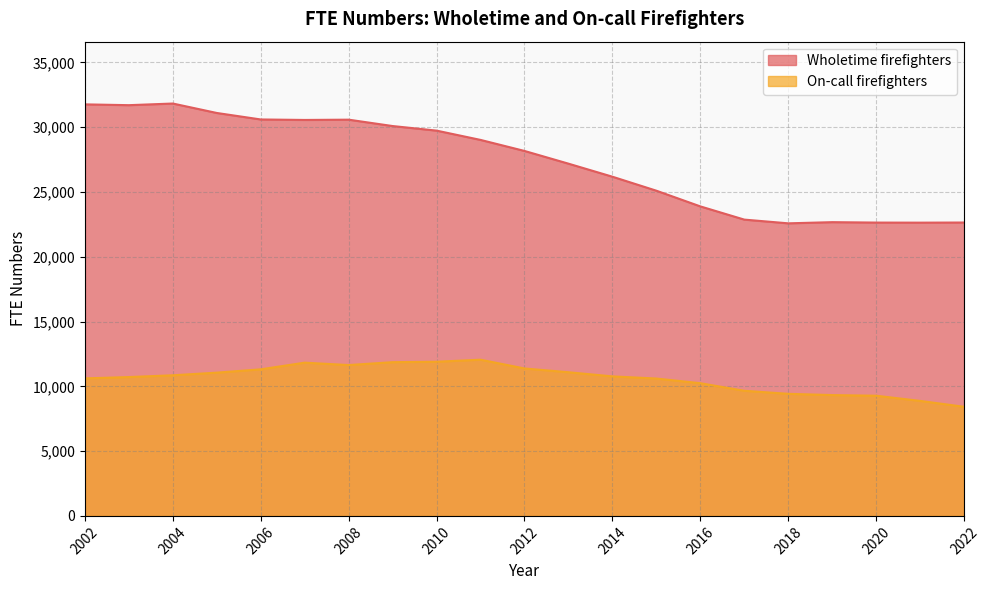

List the labels in order of On-call firefighters value, largest first.

2011, 2010, 2009, 2007, 2008, 2012, 2006, 2013, 2005, 2004, 2014, 2003, 2002, 2015, 2016, 2017, 2018, 2019, 2020, 2021, 2022